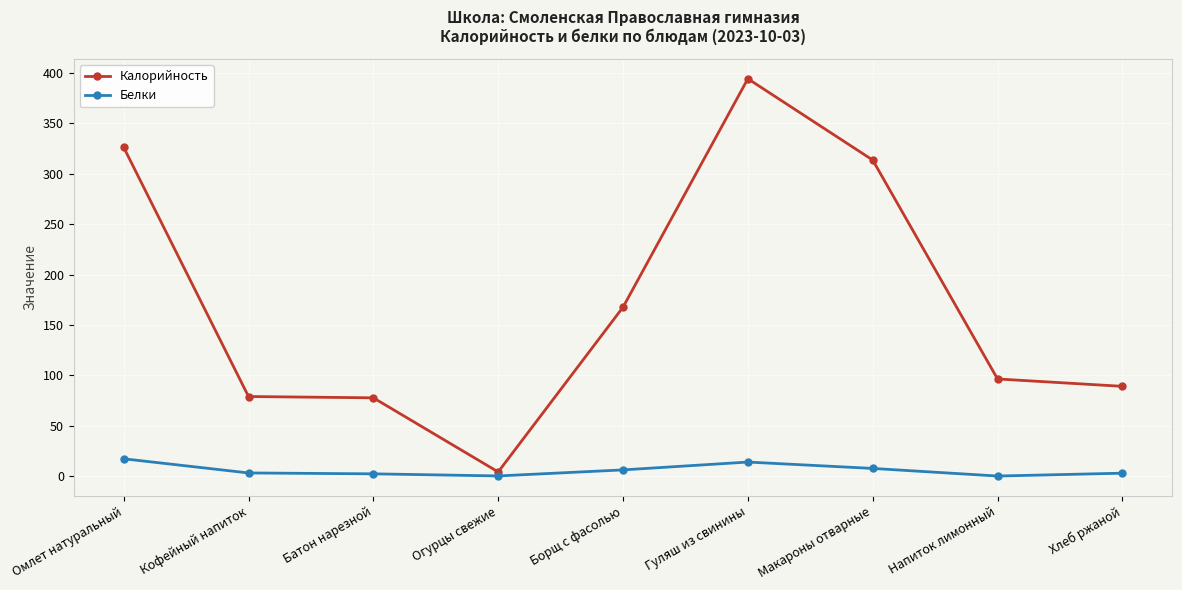

How many lines are shown in the chart?

2